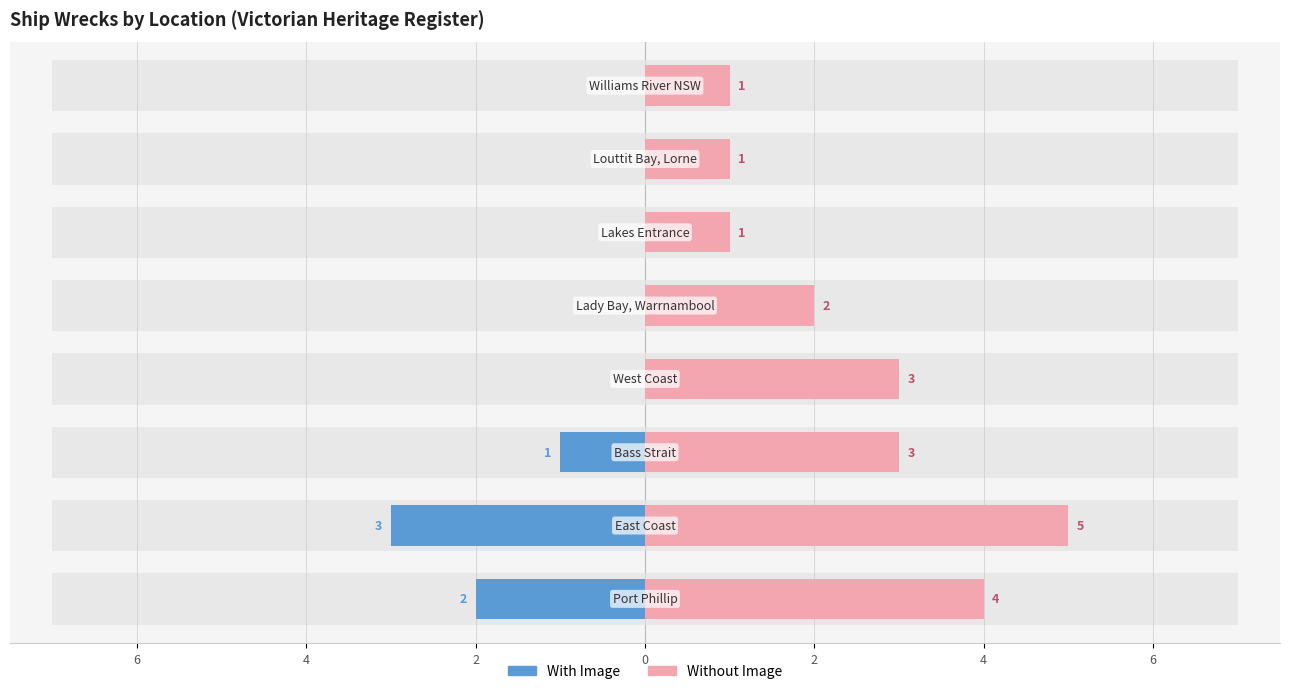

Which has a higher value, 2 or 6?

2